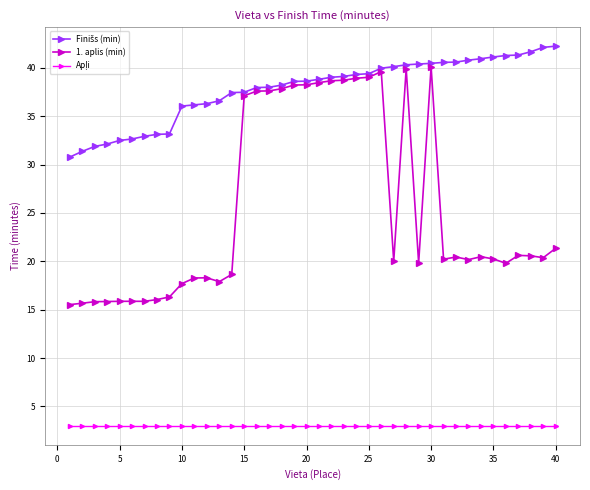

What is the value of the 1. aplis (min) point at the 18th from the left?

37.9